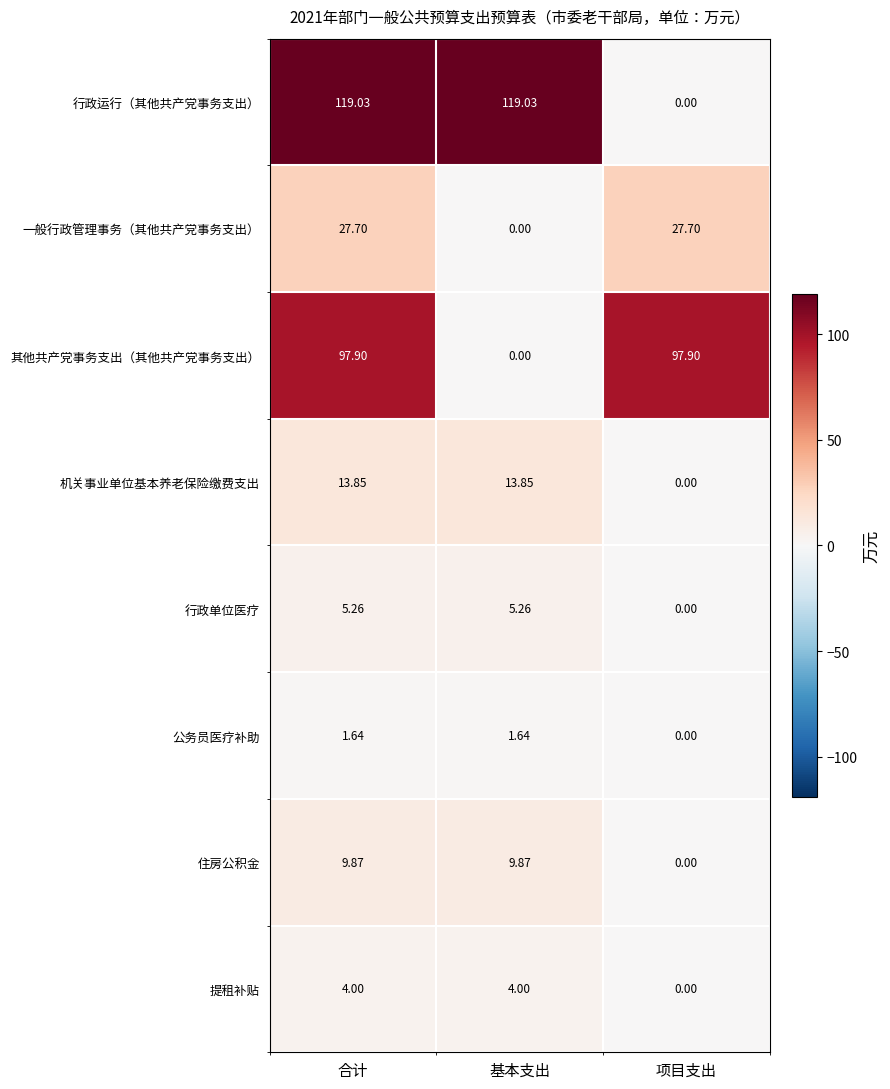

Rank the series by their maximum value, from highest to lowest.

行政运行（其他共产党事务支出）, 其他共产党事务支出（其他共产党事务支出）, 一般行政管理事务（其他共产党事务支出）, 机关事业单位基本养老保险缴费支出, 住房公积金, 行政单位医疗, 提租补贴, 公务员医疗补助